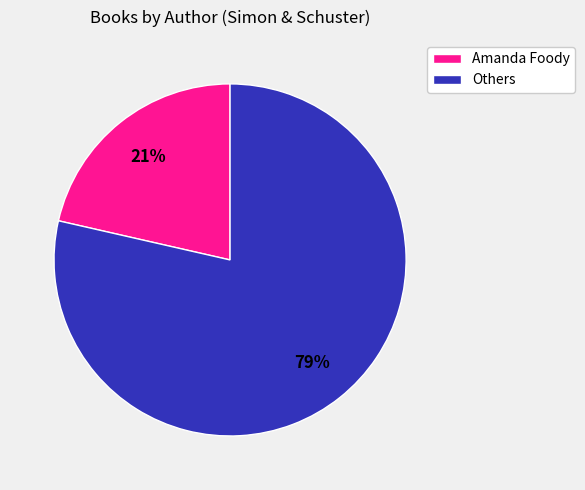

Is there a majority slice in this chart?

Yes